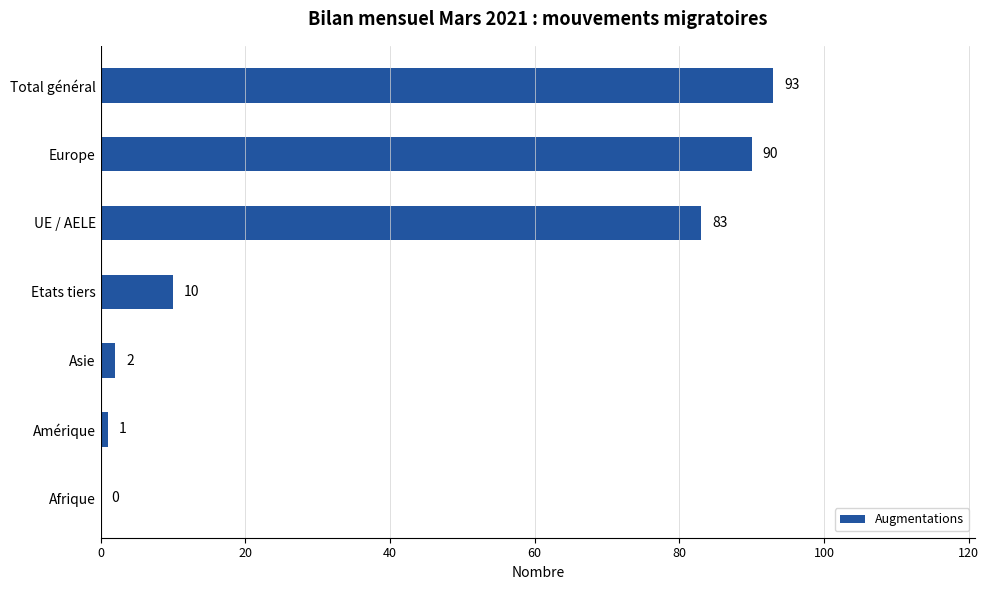

What is the sum of the values at Amérique and Asie?

3